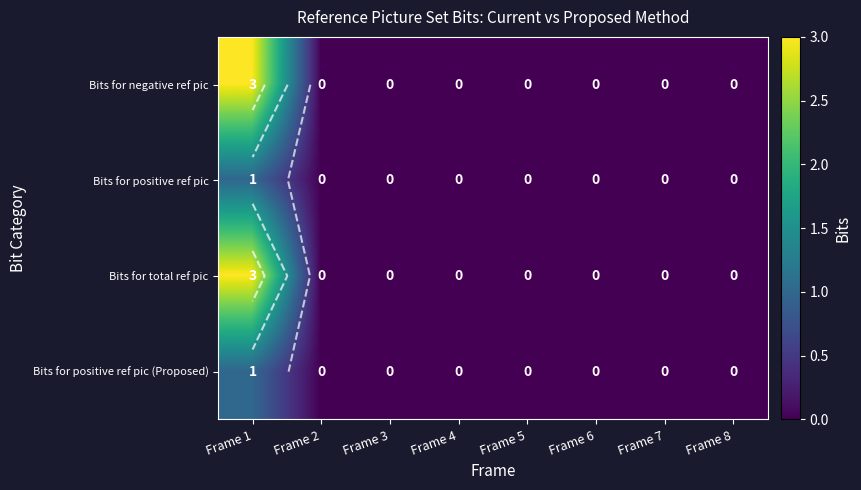

How many Bits for positive ref pic values are between 0 and 1?

8